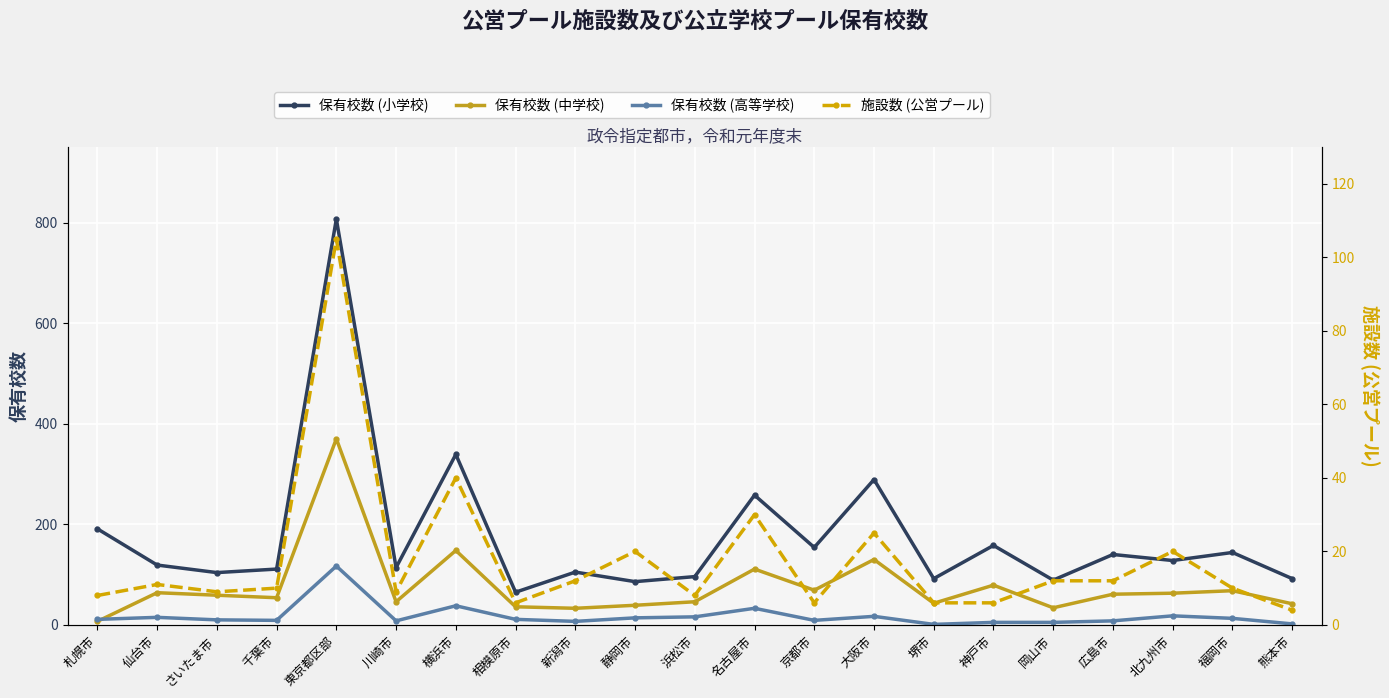

What is the maximum value for 保有校数 (小学校)?

807